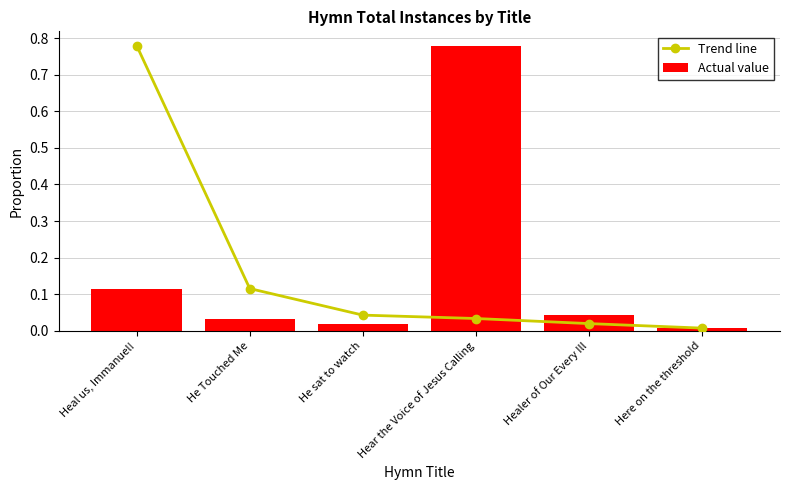

At which category is the sum across all series the highest?

Heal us, Immanuel!